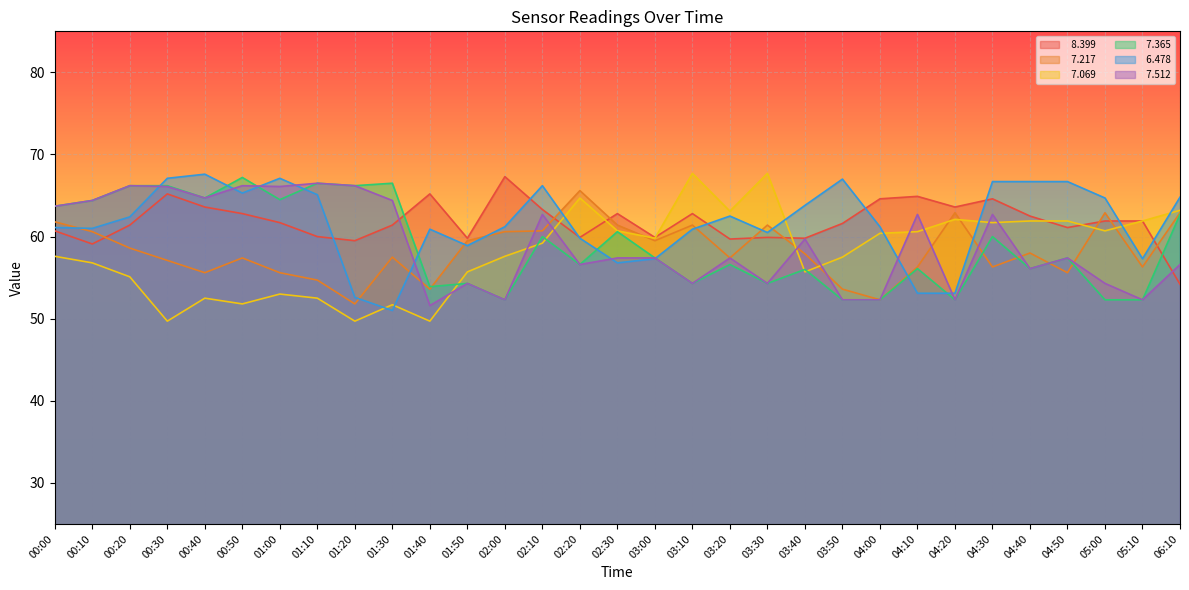

Reading left to right, what are all the values shown in this chart?

  8.399: 00:00=60.7	00:10=59.1	00:20=61.4	00:30=65.2	00:40=63.6	00:50=62.8	01:00=61.7	01:10=60.0	01:20=59.5	01:30=61.4	01:40=65.2	01:50=59.8	02:00=67.3	02:10=63.3	02:20=59.9	02:30=62.8	03:00=59.9	03:10=62.8	03:20=59.7	03:30=59.9	03:40=59.8	03:50=61.6	04:00=64.6	04:10=64.9	04:20=63.6	04:30=64.6	04:40=62.5	04:50=61.1	05:00=61.9	05:10=61.9	06:10=54.2
  7.217: 00:00=61.8	00:10=60.6	00:20=58.6	00:30=57.1	00:40=55.6	00:50=57.4	01:00=55.6	01:10=54.7	01:20=51.8	01:30=57.5	01:40=53.6	01:50=59.5	02:00=60.6	02:10=60.7	02:20=65.6	02:30=61.4	03:00=59.5	03:10=61.4	03:20=57.4	03:30=61.4	03:40=57.9	03:50=53.6	04:00=52.3	04:10=56.3	04:20=62.9	04:30=56.3	04:40=58.0	04:50=55.6	05:00=62.9	05:10=56.3	06:10=62.9
  7.069: 00:00=57.6	00:10=56.8	00:20=55.1	00:30=49.7	00:40=52.5	00:50=51.8	01:00=53.0	01:10=52.5	01:20=49.7	01:30=51.7	01:40=49.7	01:50=55.7	02:00=57.6	02:10=59.2	02:20=64.7	02:30=60.7	03:00=59.8	03:10=67.7	03:20=63.1	03:30=67.7	03:40=55.7	03:50=57.5	04:00=60.4	04:10=60.6	04:20=62.1	04:30=61.7	04:40=61.9	04:50=61.9	05:00=60.7	05:10=61.9	06:10=63.2
  7.365: 00:00=63.7	00:10=64.4	00:20=66.2	00:30=66.2	00:40=64.7	00:50=67.2	01:00=64.5	01:10=66.5	01:20=66.2	01:30=66.5	01:40=53.9	01:50=54.3	02:00=52.3	02:10=60.0	02:20=56.6	02:30=60.6	03:00=57.4	03:10=54.3	03:20=56.6	03:30=54.3	03:40=56.0	03:50=52.3	04:00=52.3	04:10=56.1	04:20=52.3	04:30=60.0	04:40=56.1	04:50=57.4	05:00=52.3	05:10=52.3	06:10=62.7
  6.478: 00:00=61.1	00:10=61.0	00:20=62.4	00:30=67.1	00:40=67.6	00:50=65.3	01:00=67.1	01:10=65.1	01:20=52.6	01:30=51.0	01:40=60.9	01:50=58.9	02:00=61.2	02:10=66.2	02:20=59.8	02:30=56.8	03:00=57.3	03:10=60.9	03:20=62.5	03:30=60.5	03:40=63.8	03:50=67.0	04:00=61.2	04:10=53.1	04:20=53.1	04:30=66.7	04:40=66.7	04:50=66.7	05:00=64.7	05:10=57.3	06:10=64.8
  7.512: 00:00=63.7	00:10=64.4	00:20=66.2	00:30=66.1	00:40=64.7	00:50=66.2	01:00=66.1	01:10=66.5	01:20=66.2	01:30=64.4	01:40=51.6	01:50=54.3	02:00=52.3	02:10=62.7	02:20=56.6	02:30=57.4	03:00=57.4	03:10=54.3	03:20=57.4	03:30=54.3	03:40=59.7	03:50=52.3	04:00=52.3	04:10=62.7	04:20=52.3	04:30=62.7	04:40=56.1	04:50=57.4	05:00=54.3	05:10=52.3	06:10=56.6